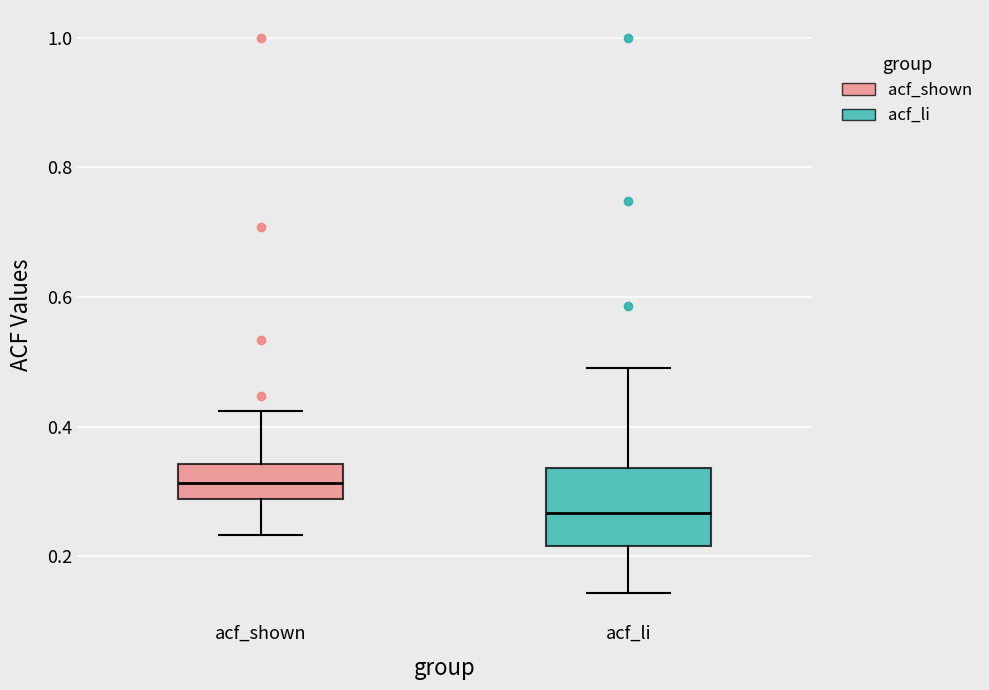

Reading left to right, read every box against the y-axis: the position of its median line, the range the box covers, and the ends of its whiskers. The values are not printed on the chart, so give them approximately, as read against the axis.

acf_shown: median 0.32, box 0.28 to 0.34, whiskers 0.24 to 0.42
acf_li: median 0.26, box 0.22 to 0.34, whiskers 0.14 to 0.50